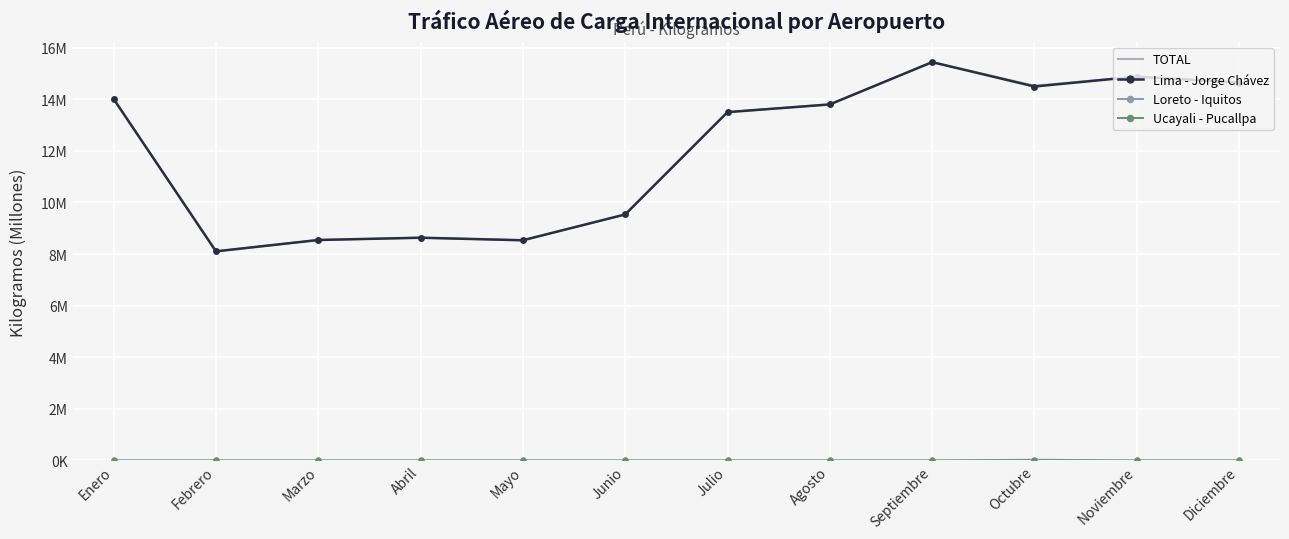

True or false: Loreto - Iquitos and TOTAL cross at least once.

False